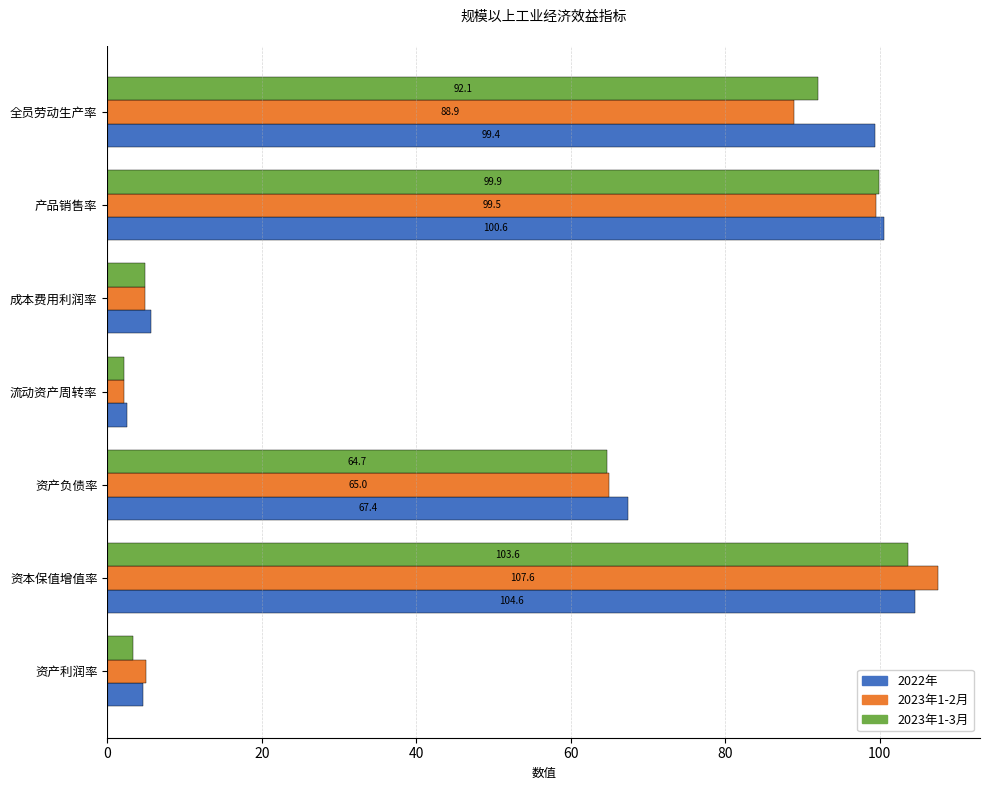

What is the difference between the maximum and minimum values in the 2023年1-2月 series?

105.5